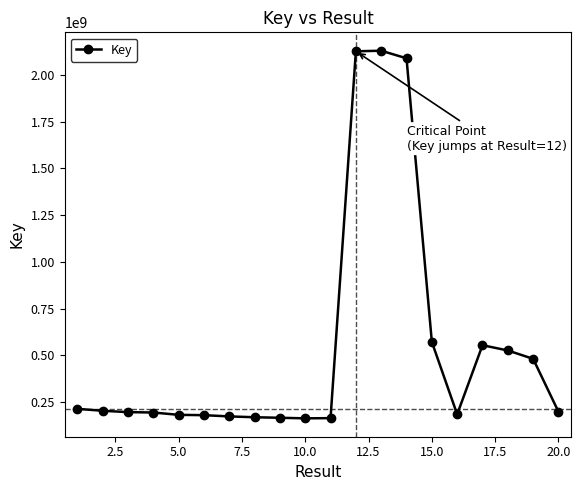

What is the maximum value shown in the chart?

2128919592